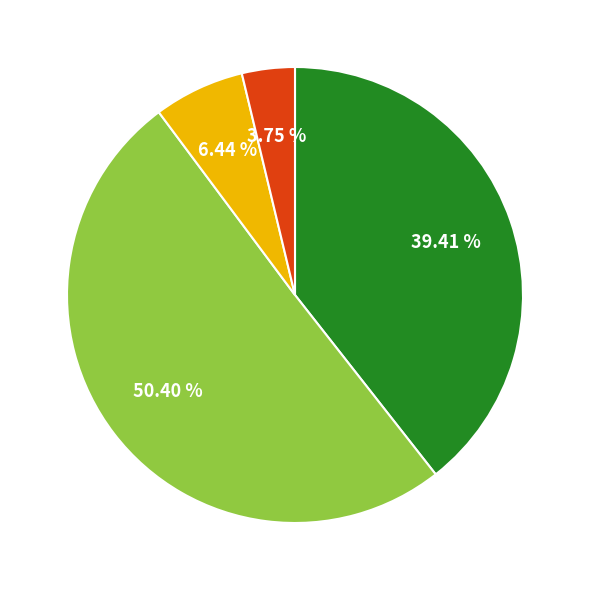

Does any single category account for the majority?

Yes